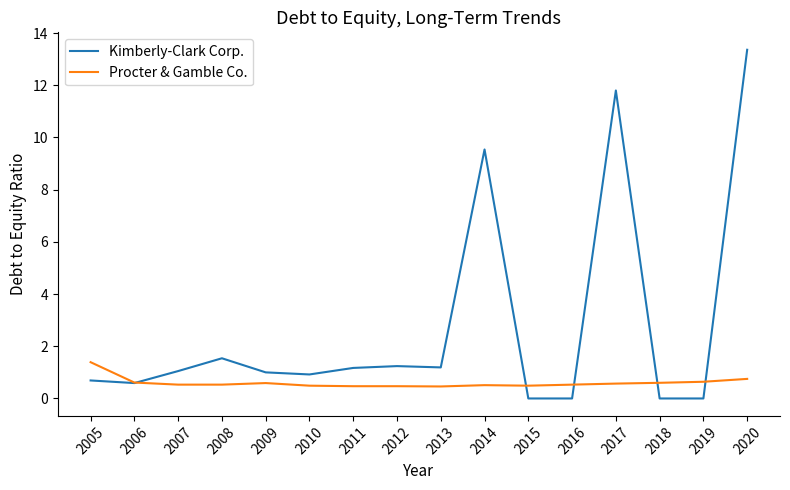

True or false: Kimberly-Clark Corp. has more than 0 interior local peaks.

True